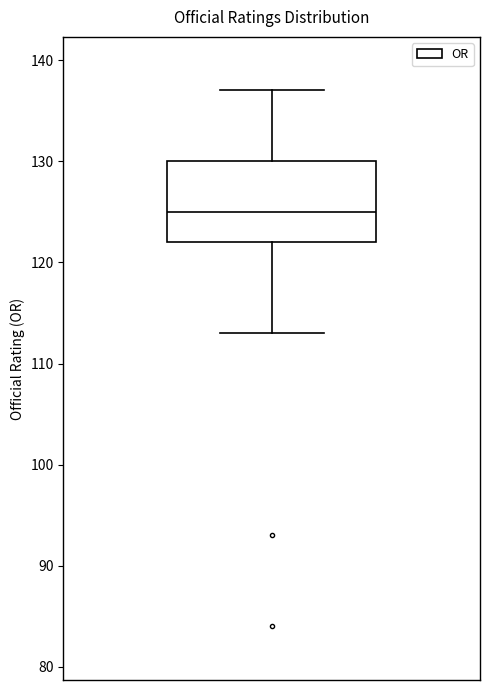

Where does the median line of the box sit on the y-axis? The values are not printed on the chart, so give them approximately, as read against the axis.

125